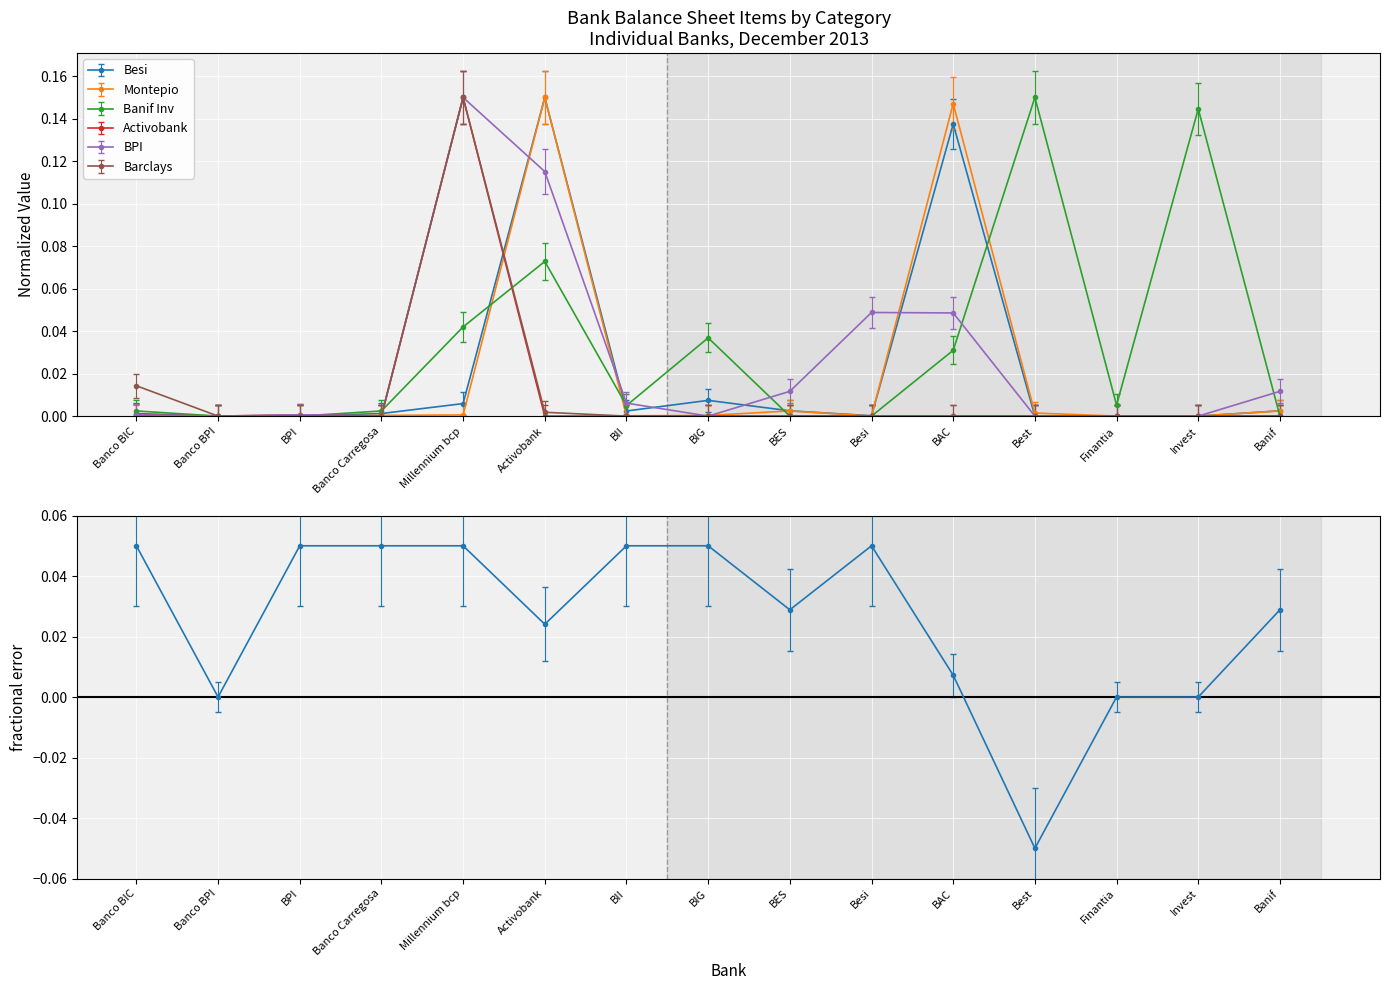

How many lines are shown in the chart?

6